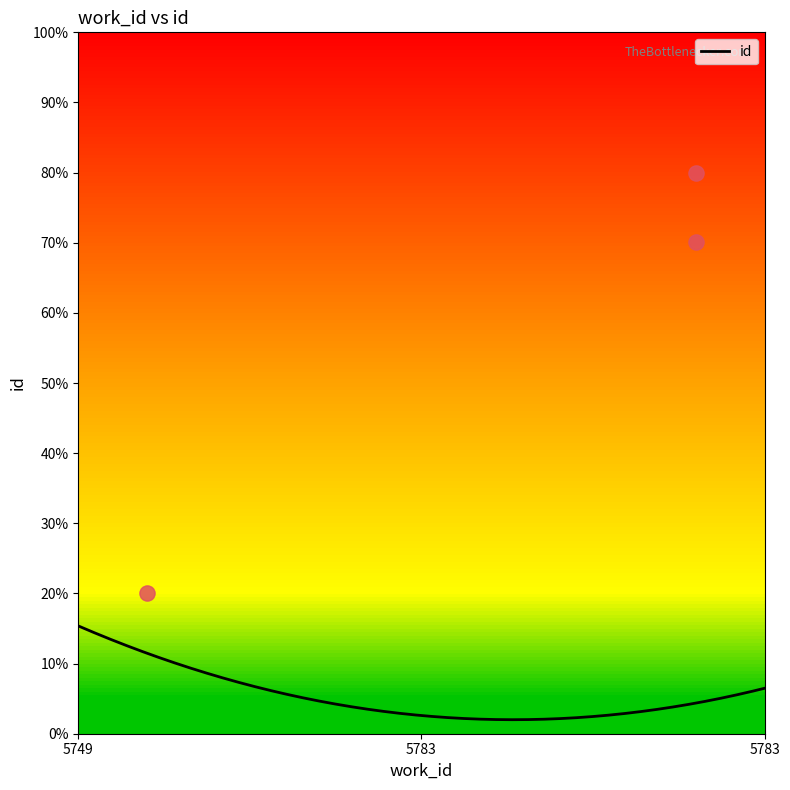

What is the lowest value of the id series?

2.0